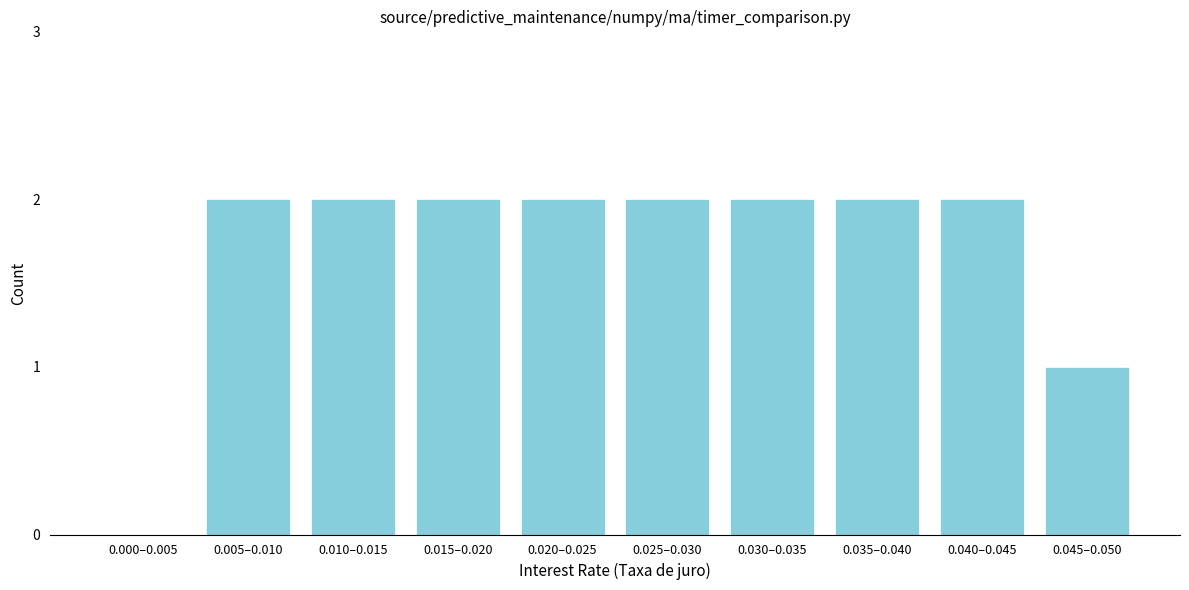

Reading right to left, list all the values displayed in this chart.

0.045–0.050=1	0.040–0.045=2	0.035–0.040=2	0.030–0.035=2	0.025–0.030=2	0.020–0.025=2	0.015–0.020=2	0.010–0.015=2	0.005–0.010=2	0.000–0.005=0